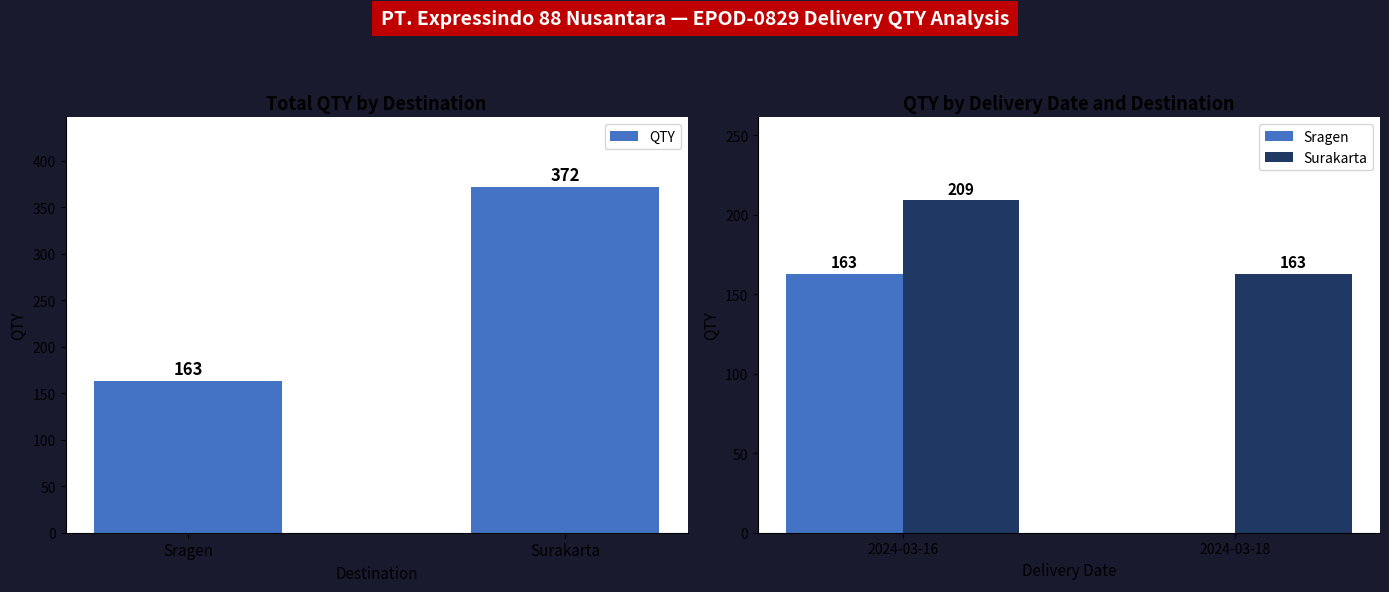

What is the difference between the maximum and minimum values in the QTY series?

209